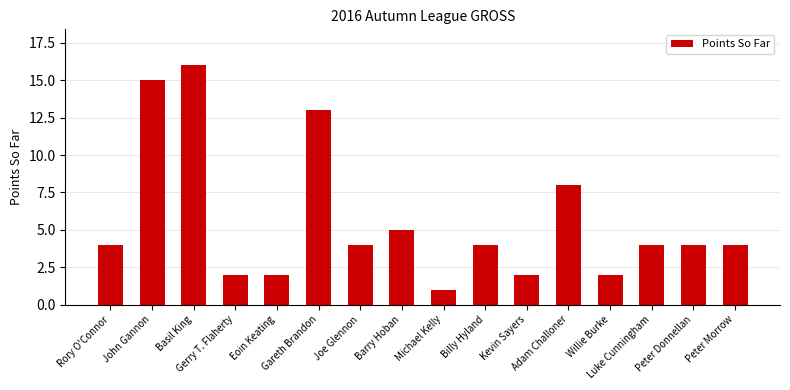

Which label corresponds to the smallest value in the chart?

Michael Kelly